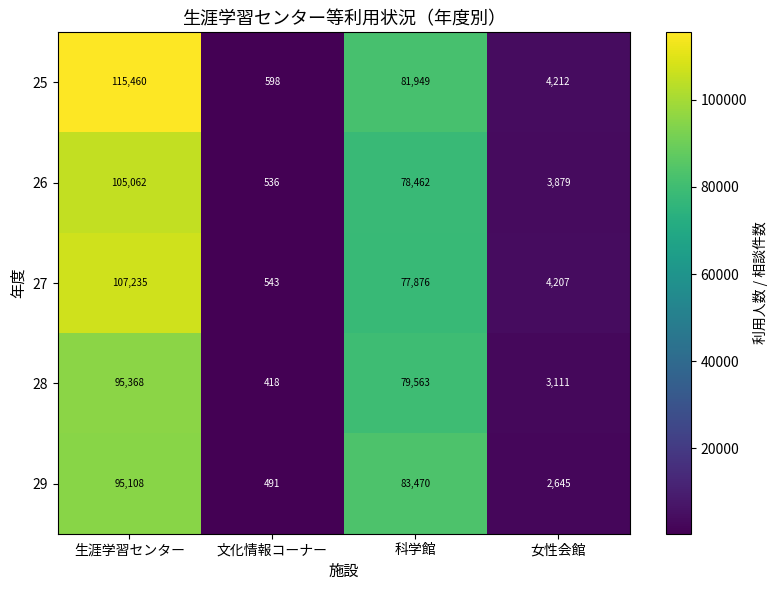

What is the difference between the maximum and minimum values in the 26 series?

104526